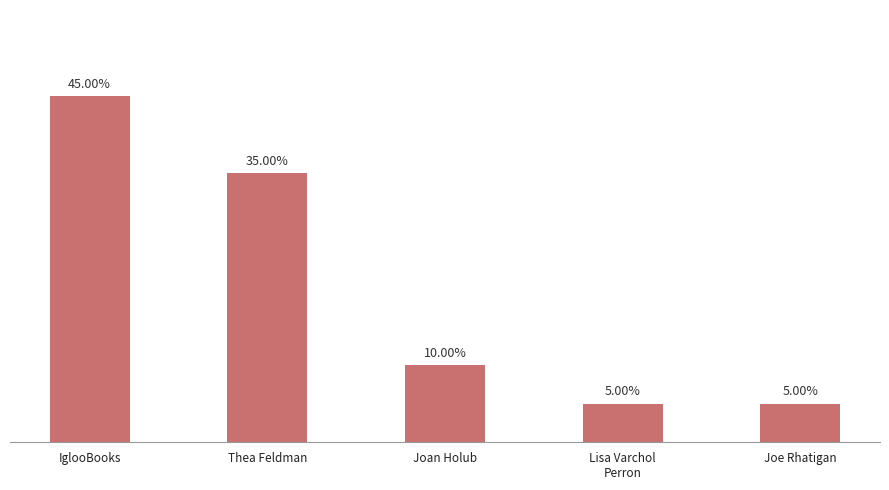

At which label does the data first exceed 2?

IglooBooks